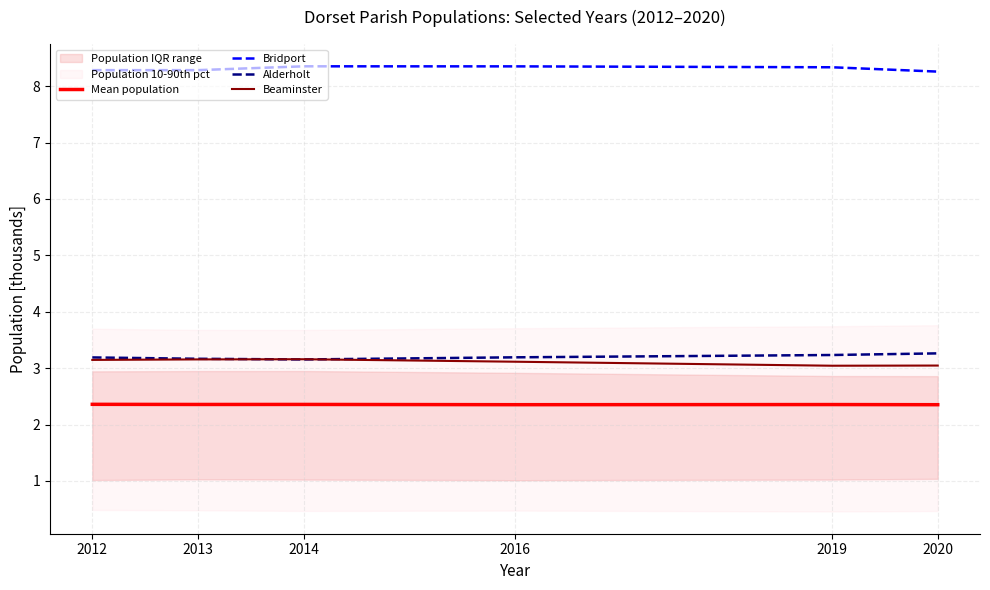

Which series has the widest spread of values?

Beaminster